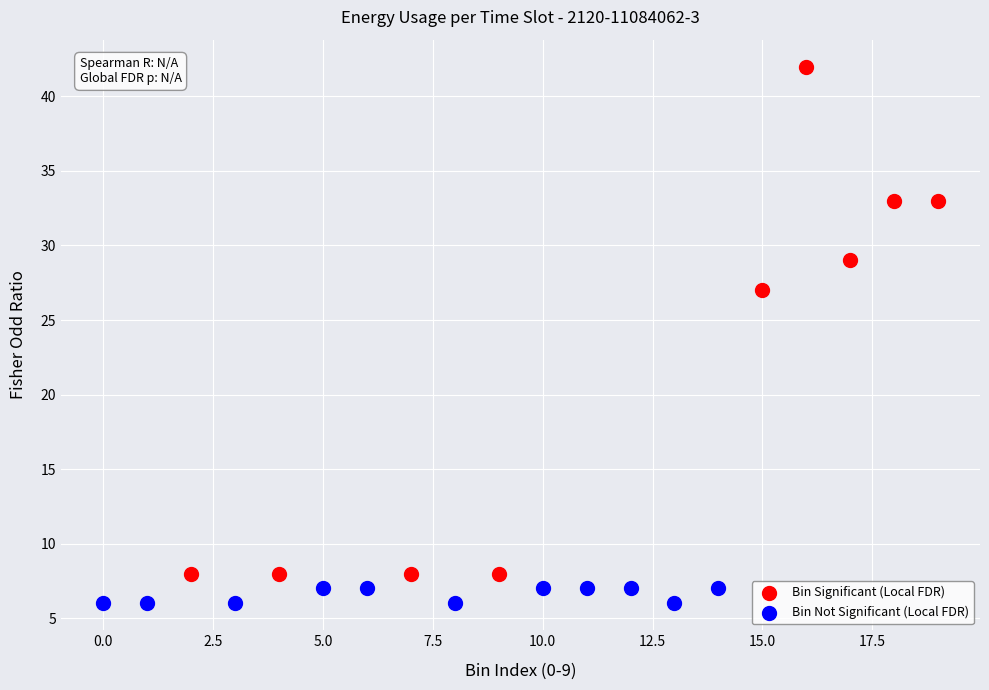

Which series contains the lowest Y value?

Bin Not Significant (Local FDR)